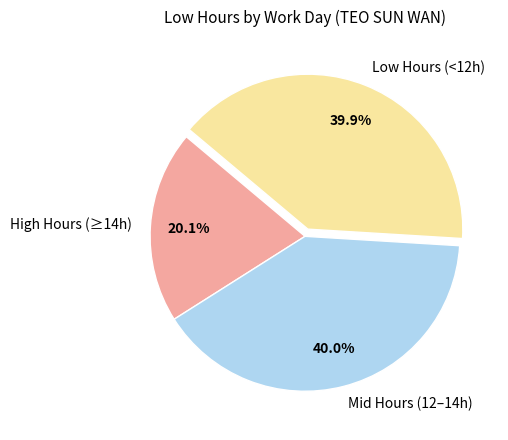

Which has a higher value, Low Hours (<12h) or High Hours (≥14h)?

Low Hours (<12h)